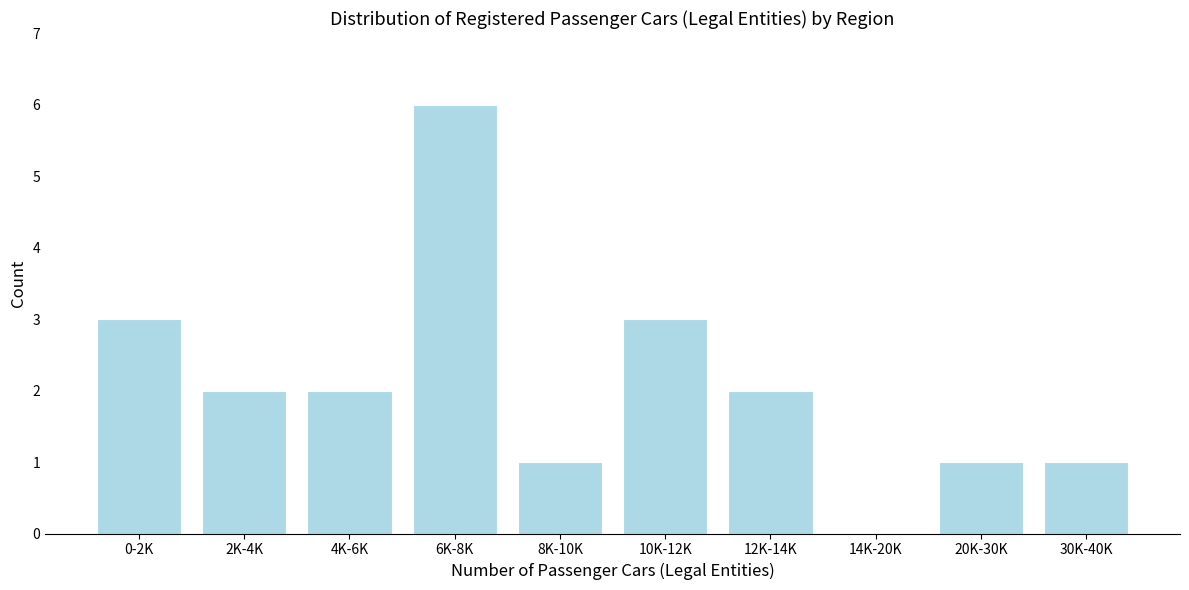

Reading right to left, extract all data points from this chart.

30K-40K=1	20K-30K=1	14K-20K=0	12K-14K=2	10K-12K=3	8K-10K=1	6K-8K=6	4K-6K=2	2K-4K=2	0-2K=3